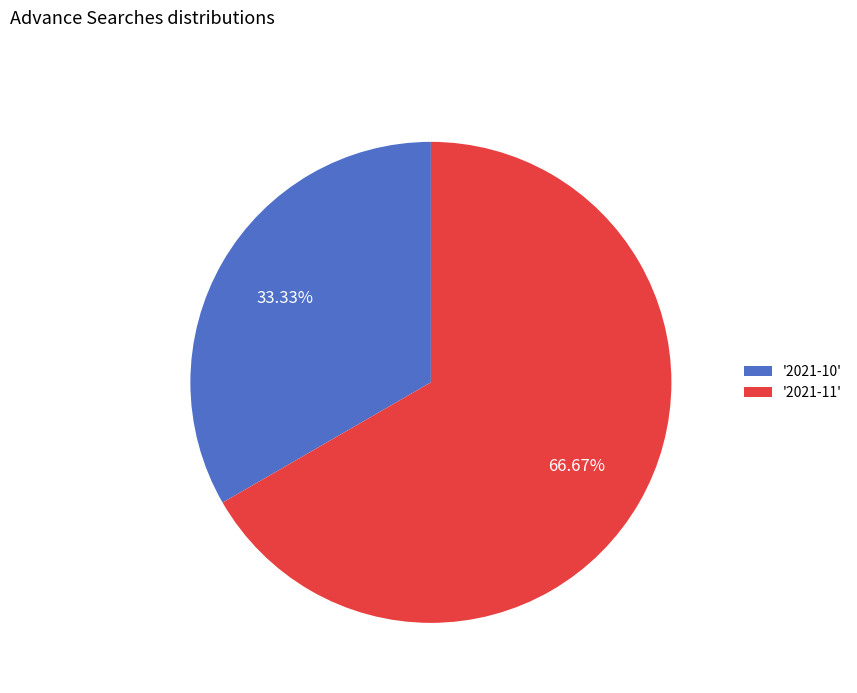

Is there any slice that represents more than half of the pie?

Yes